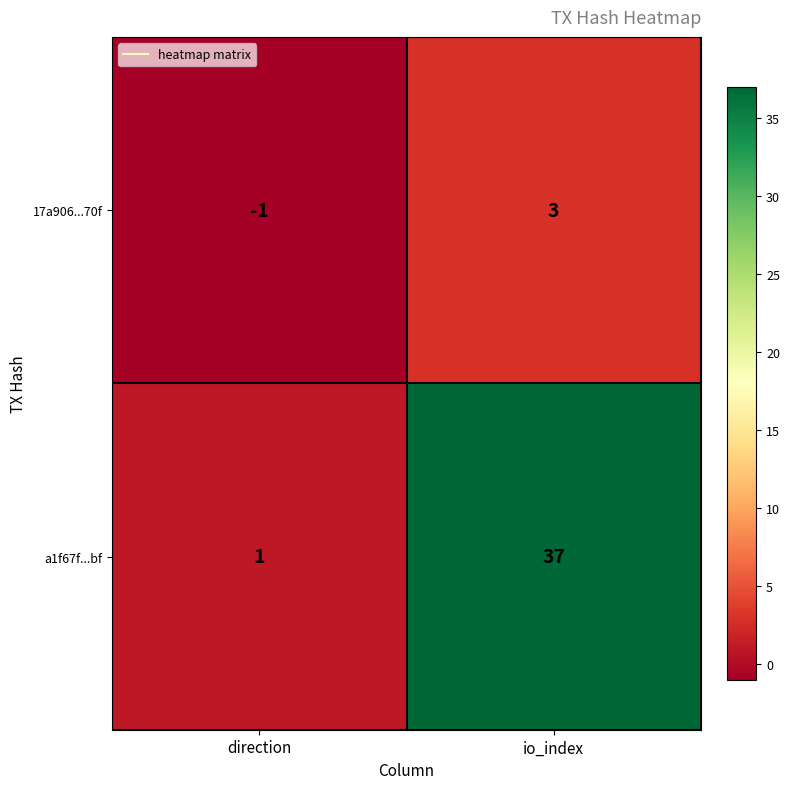

Is it true that 17a906...70f equals 3 at io_index?

True